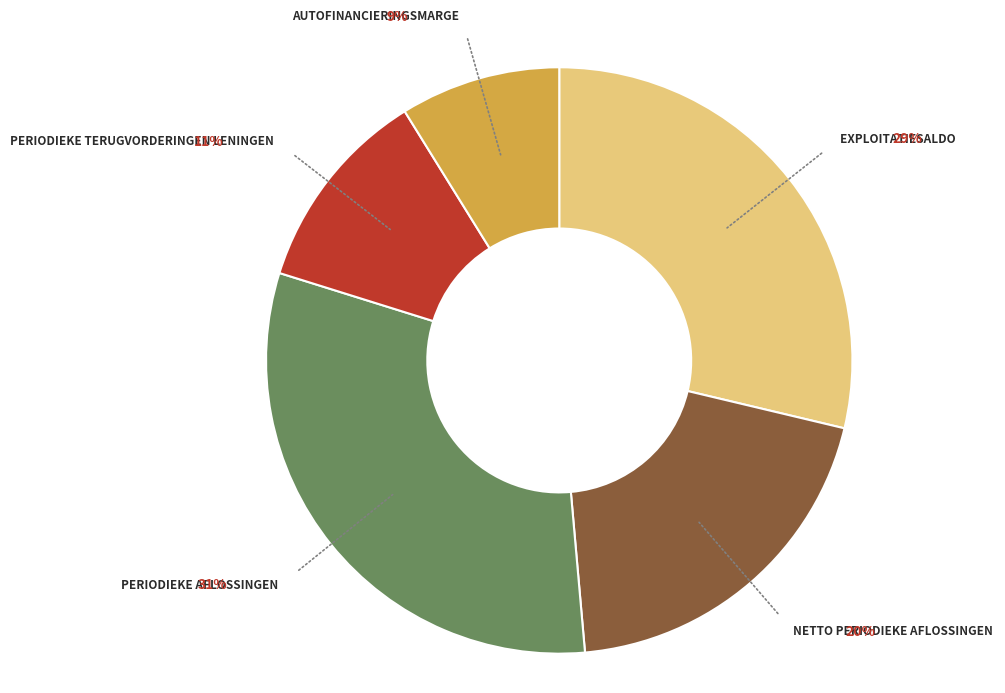

Does any single category account for the majority?

No